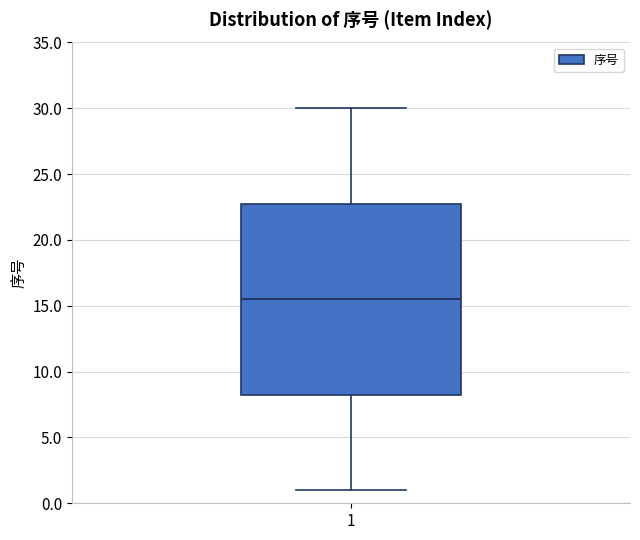

Transcribe this box plot: give where the median line is, the range the box spans, and where the two whiskers end, as read against the y-axis. The values are not printed on the chart, so give them approximately, as read against the axis.

median 15.5, box 8.5 to 23.0, whiskers 1.0 to 30.0